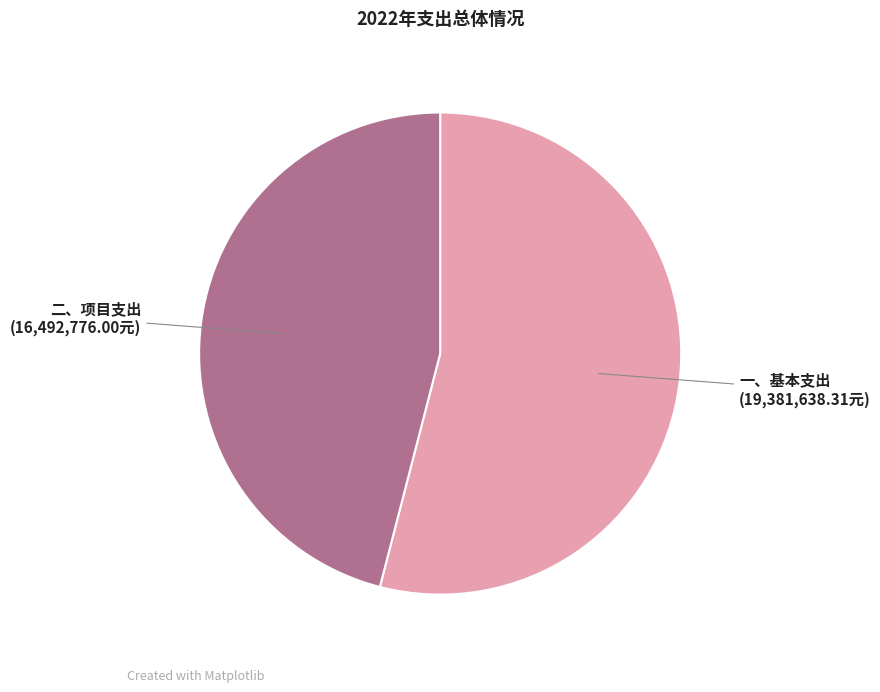

Which slice is the smallest?

二、项目支出